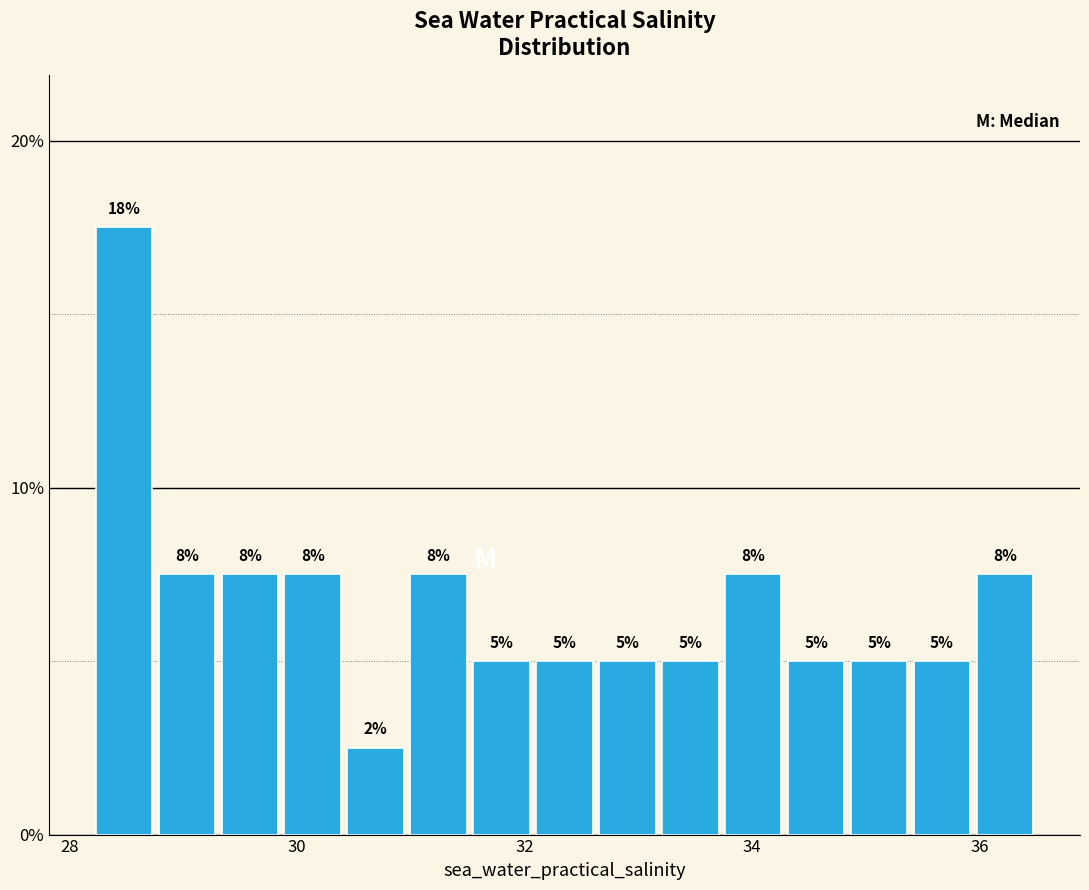

Read against the x-axis, roughly where is the centre of the tallest bar?

28.4